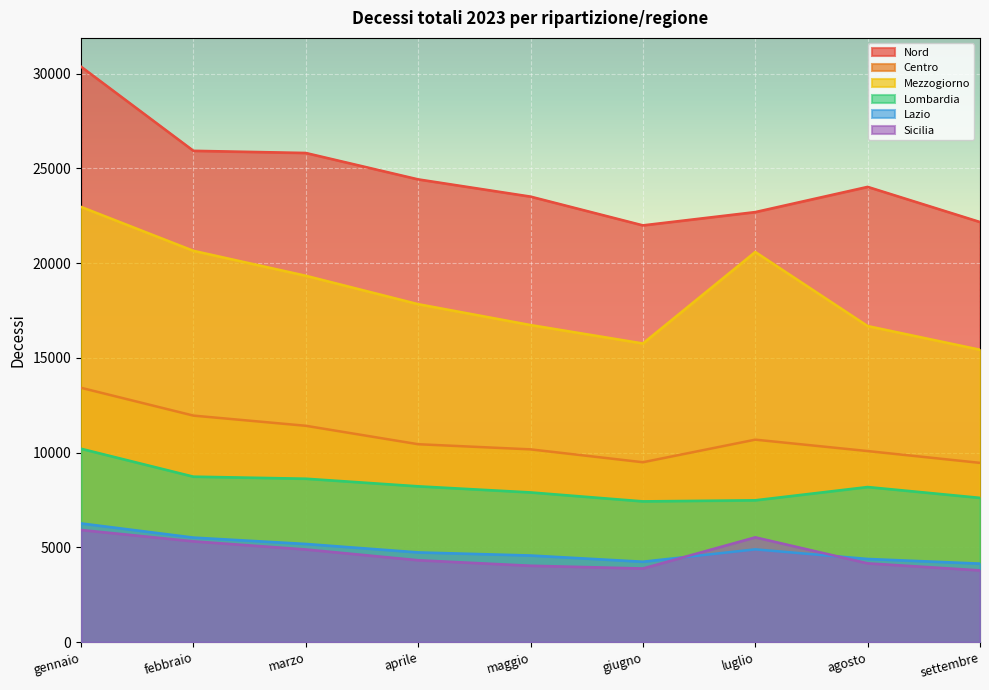

At which label is Centro closest to 11441?

marzo